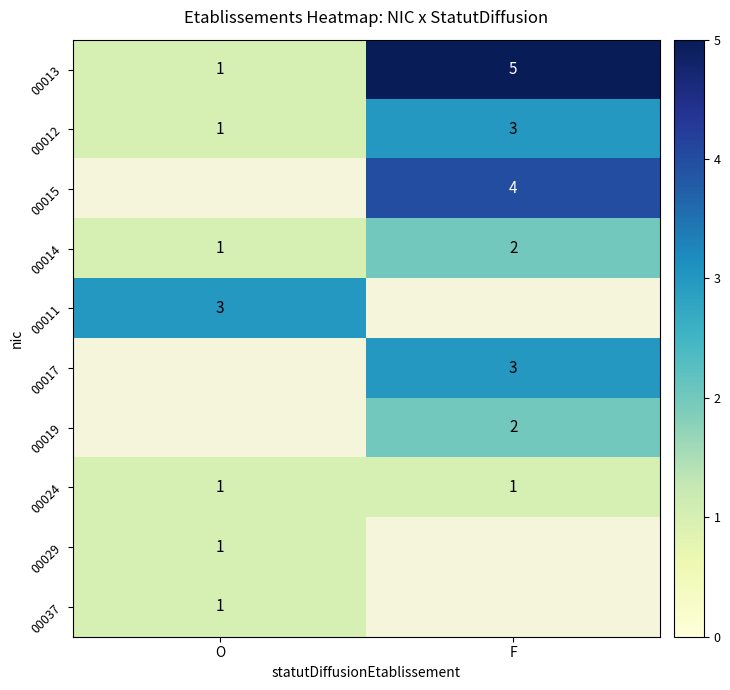

At which label does 00013 reach its peak?

F